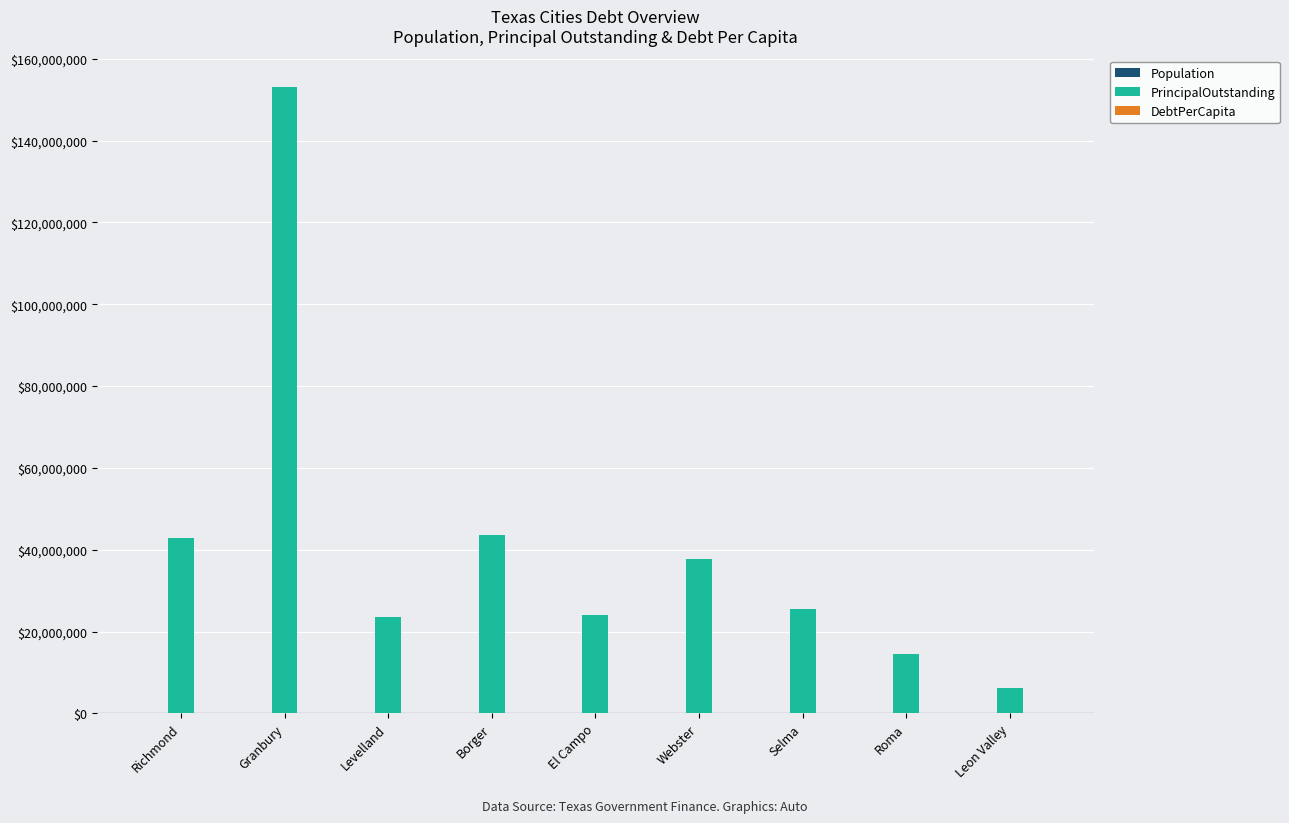

What is the maximum value for PrincipalOutstanding?

153143000.0